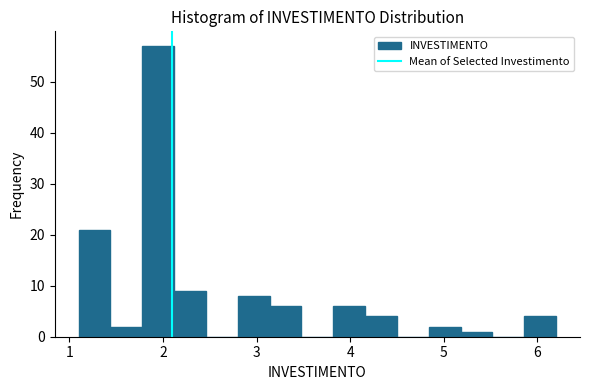

Read against the x-axis, roughly where is the centre of the tallest bar?

2.0